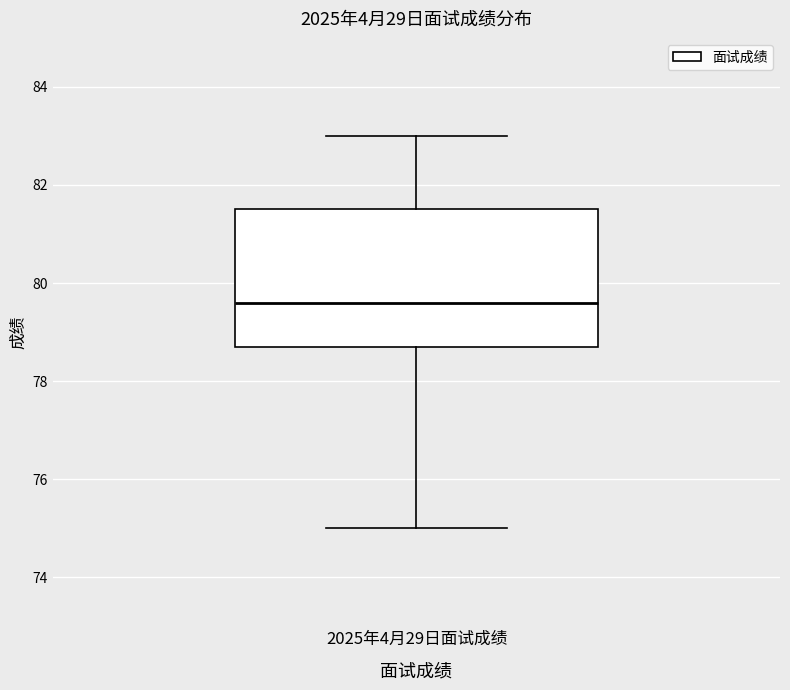

Where does the lower whisker of the box for 2025年4月29日面试成绩 end on the y-axis? The values are not printed on the chart, so give them approximately, as read against the axis.

75.0